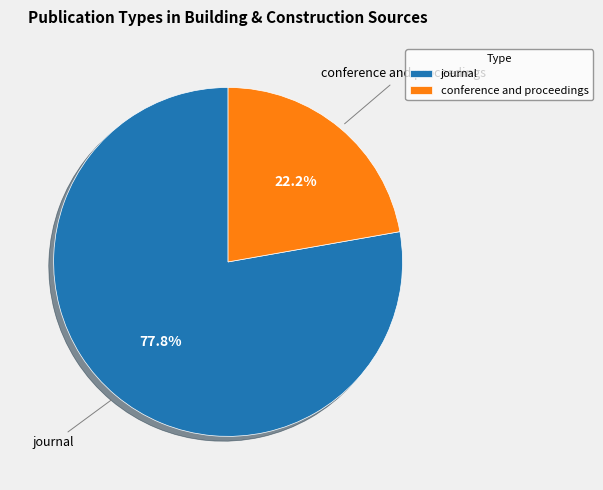

What is the ratio of the value at conference and proceedings to the value at journal?

0.3